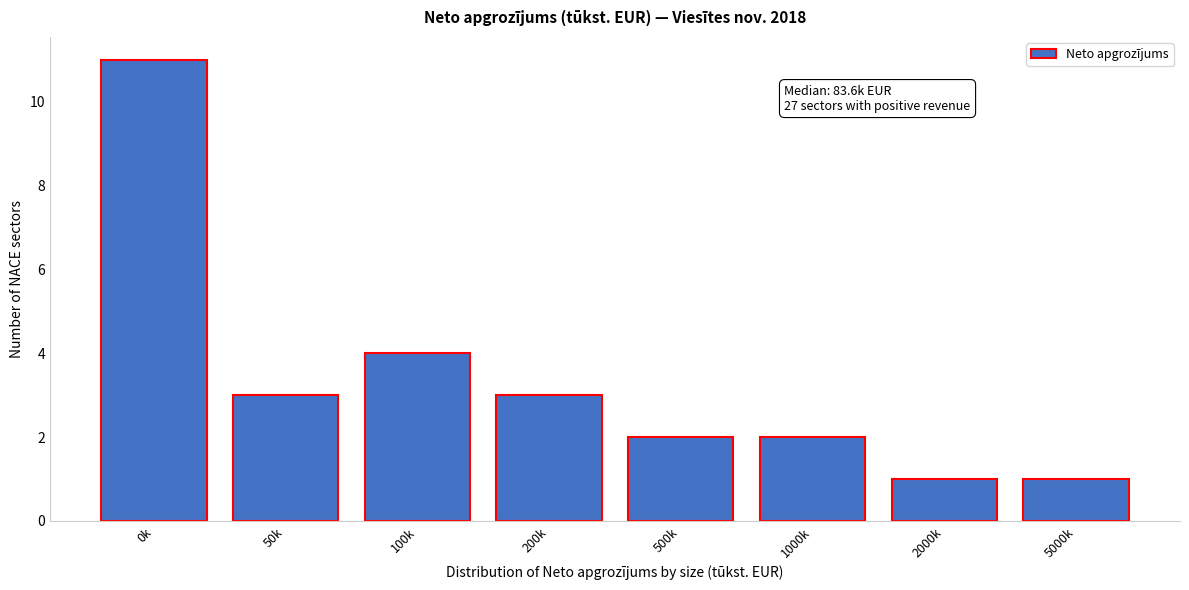

Reading right to left, what are all the values shown in this chart?

1	1	2	2	3	4	3	11